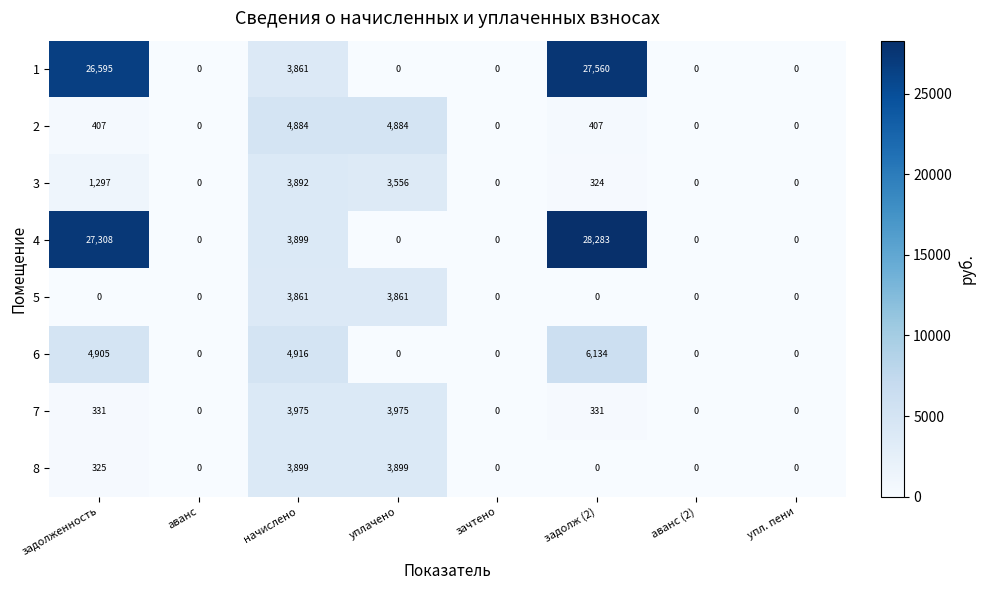

At which label does 4 reach its peak?

задолж (2)